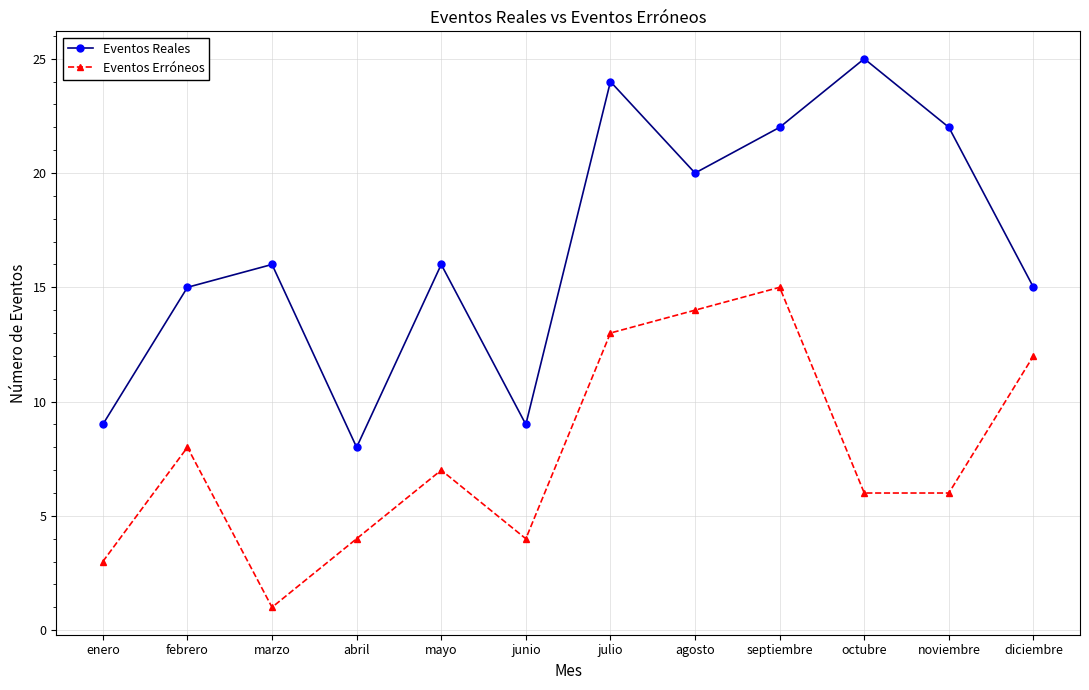

What is the total value across all series at abril?

12